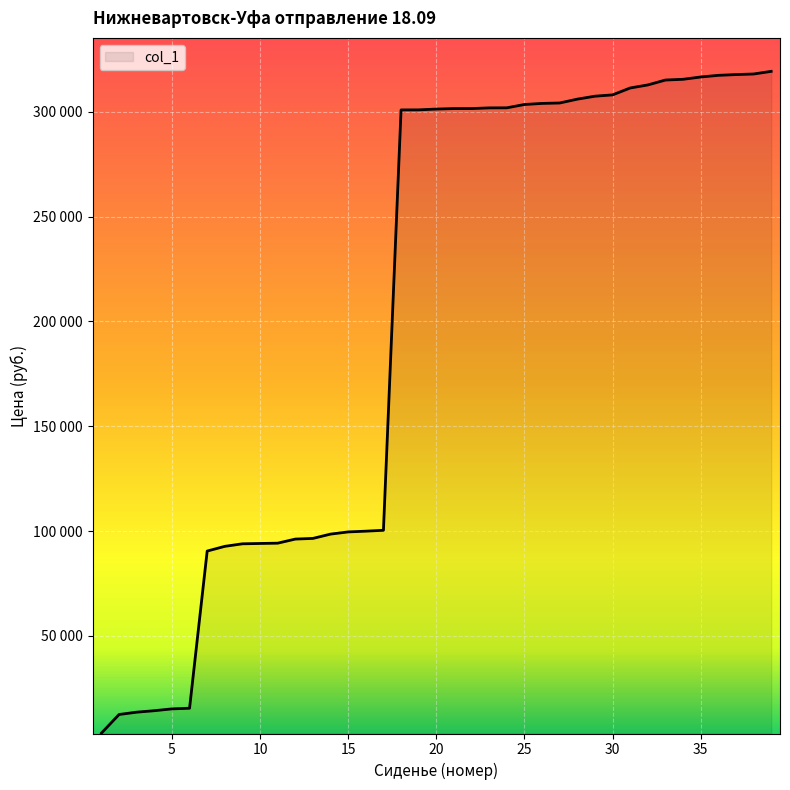

Is this an area chart (filled region under the line)?

Yes